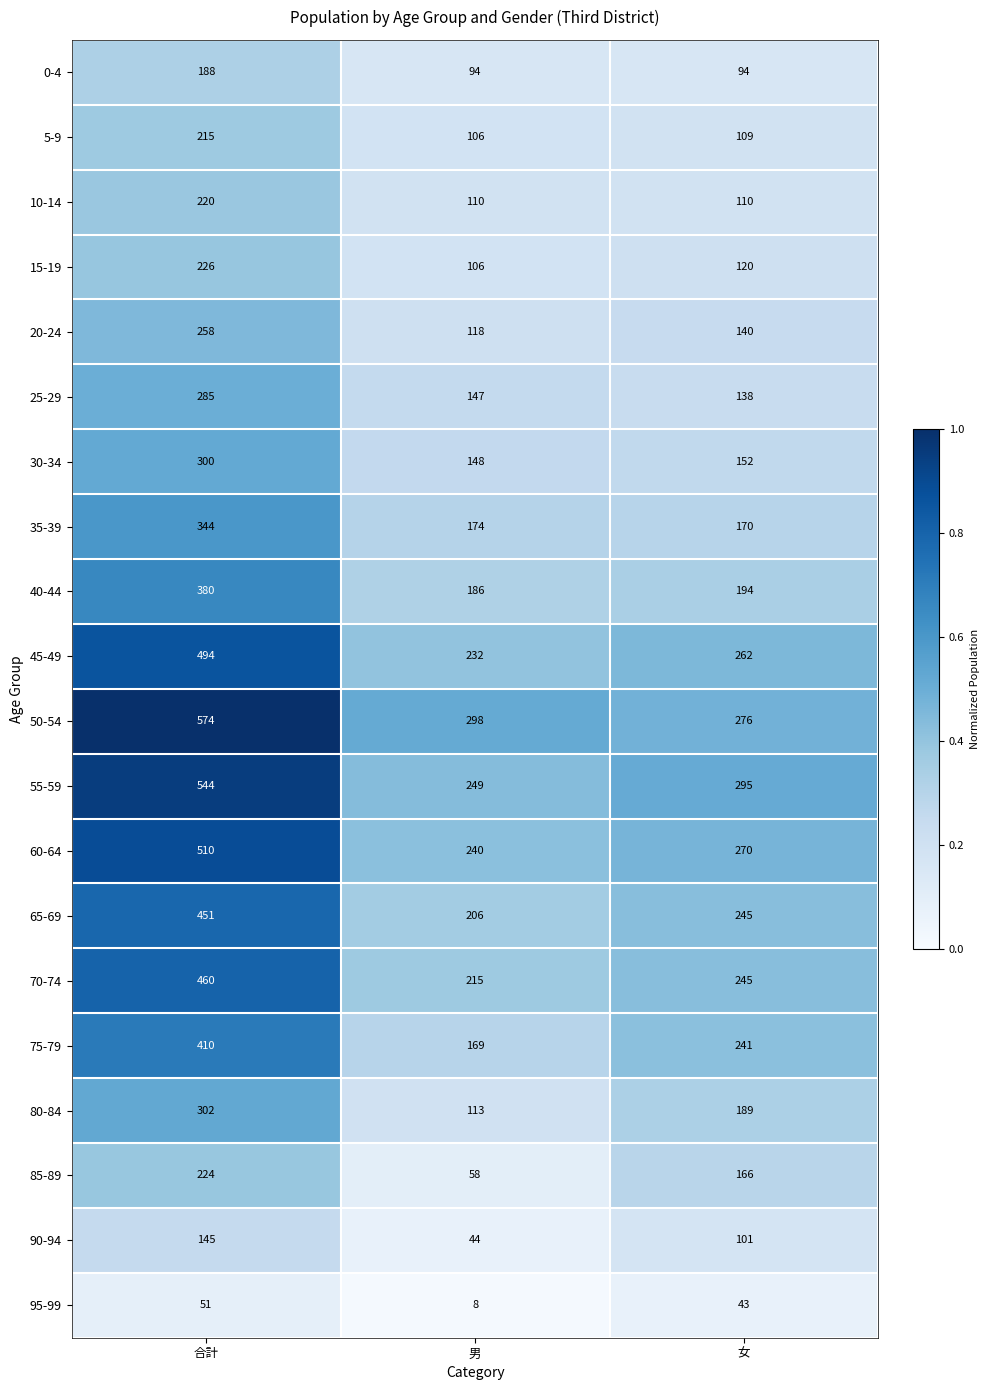

Which series has the widest spread of values?

50-54